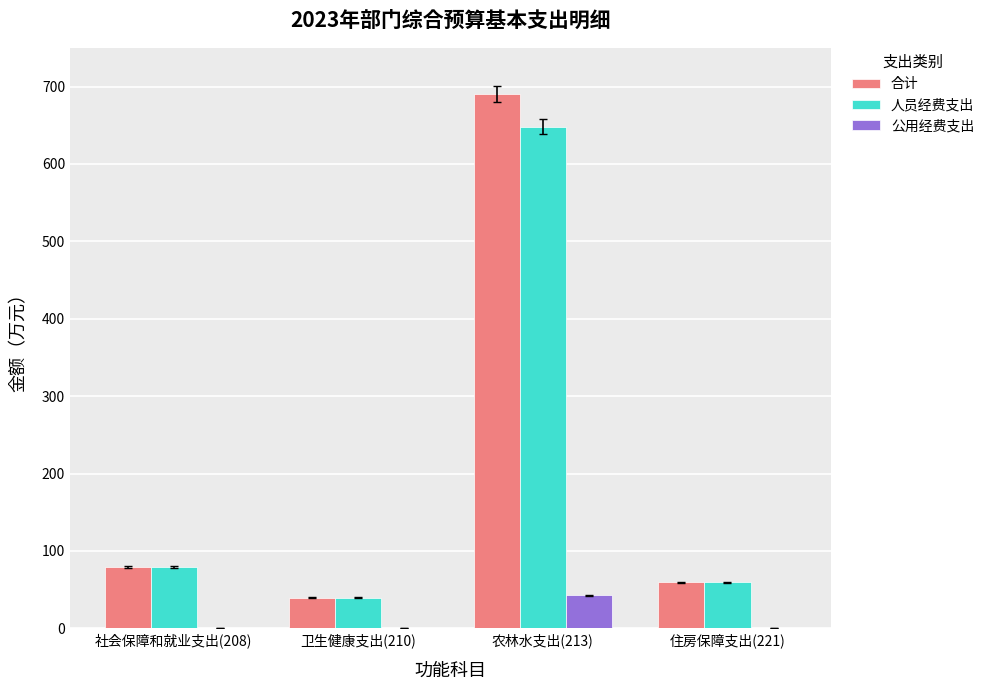

What is the sum of all 人员经费支出 values?

826.2